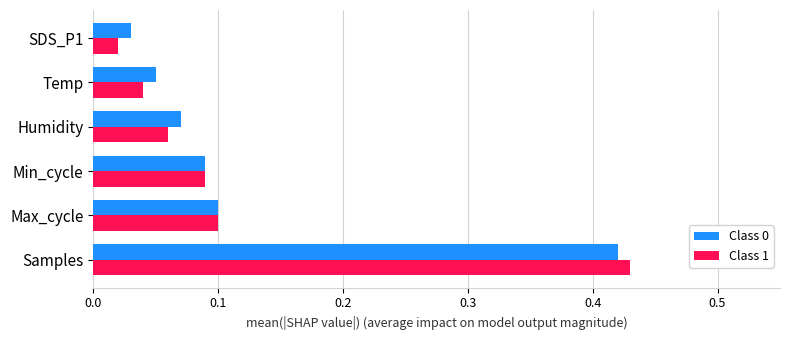

Which category has the lowest value in the Class 1 series?

SDS_P1